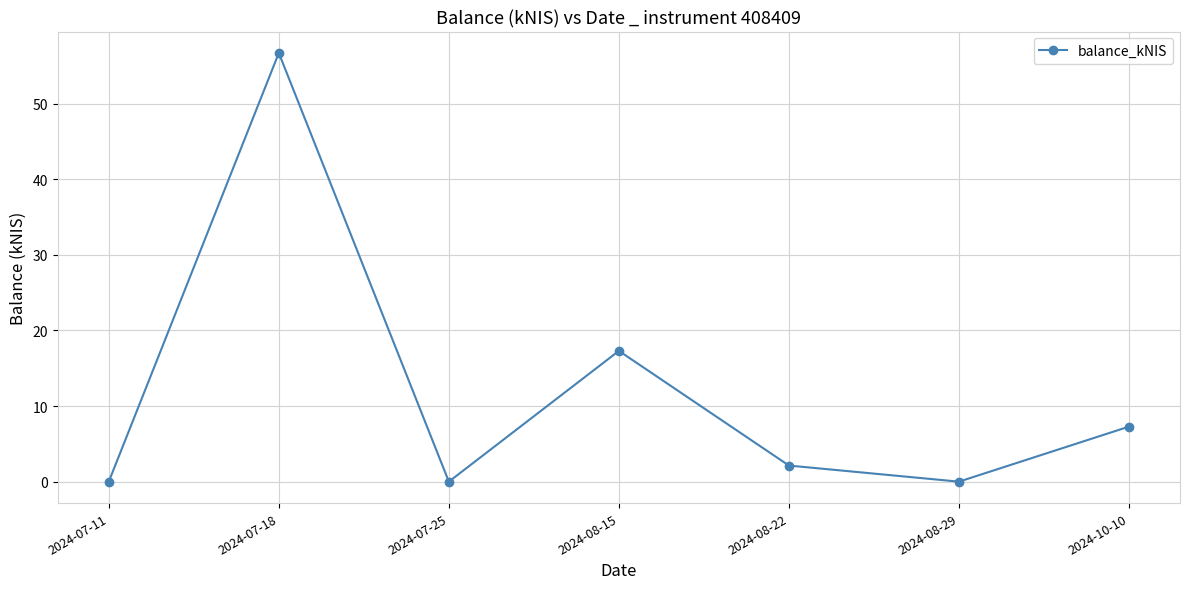

How many data points are less than 2?

3